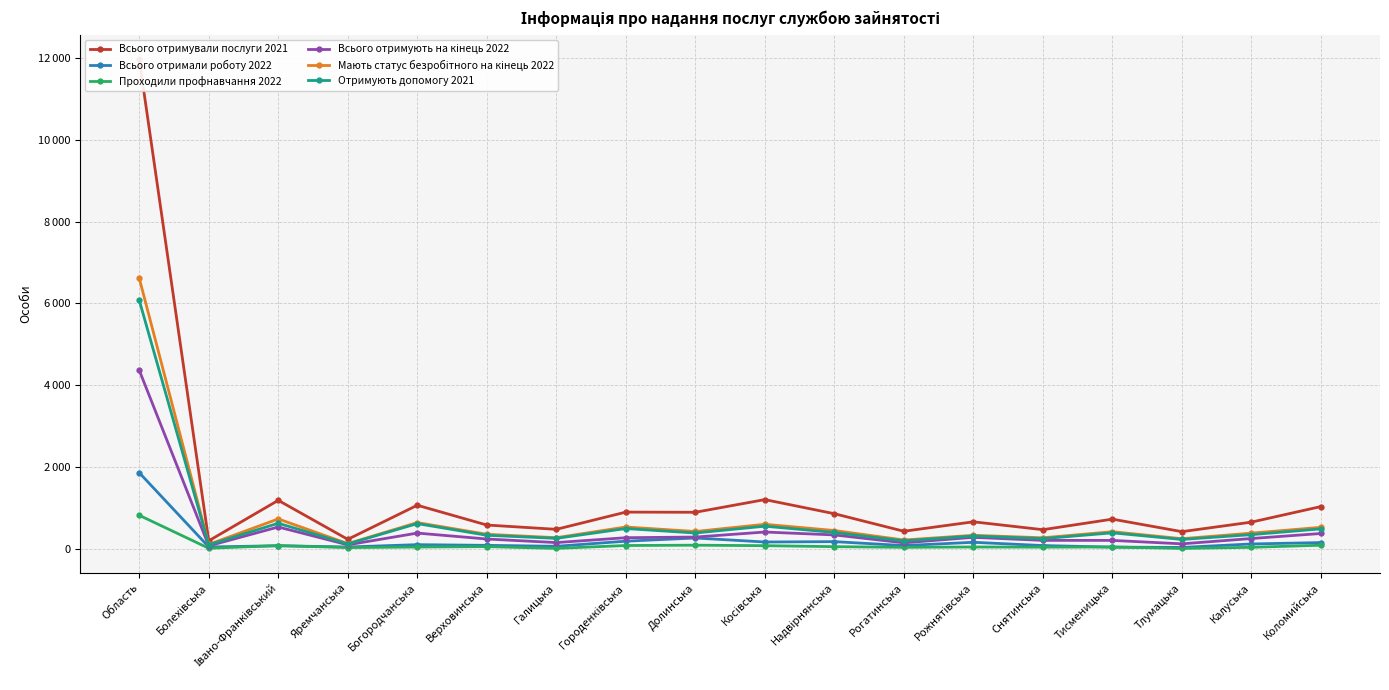

What is the smallest value displayed?

9